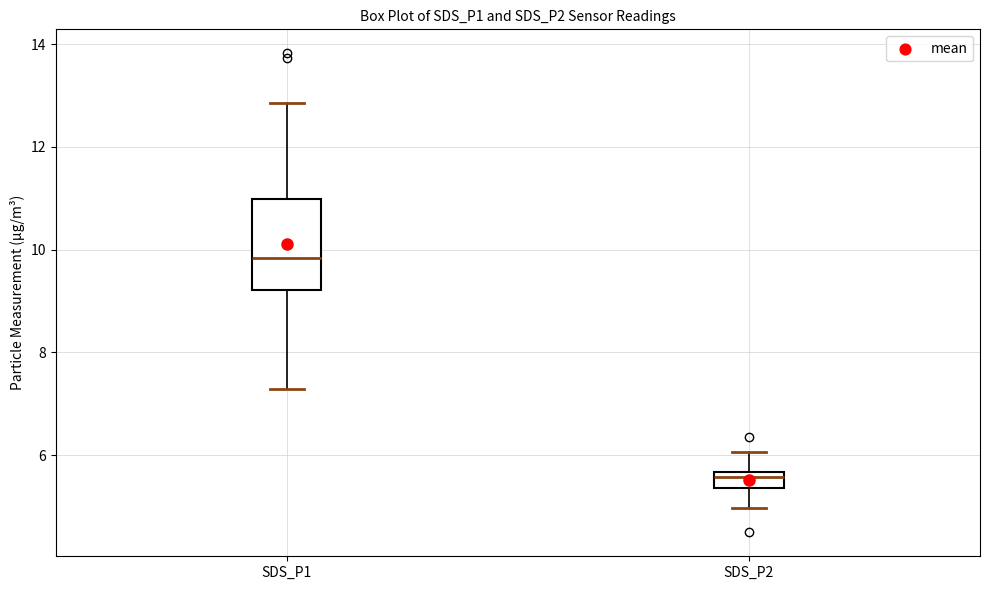

Reading left to right, transcribe this box plot: for each box, give where its median line is, the range the box spans, and where its two whiskers end, as read against the y-axis. The values are not printed on the chart, so give them approximately, as read against the axis.

SDS_P1: median 9.8, box 9.2 to 11.0, whiskers 7.2 to 12.8
SDS_P2: median 5.6 (just below the box's upper edge), box 5.4 to 5.6, whiskers 5.0 to 6.0